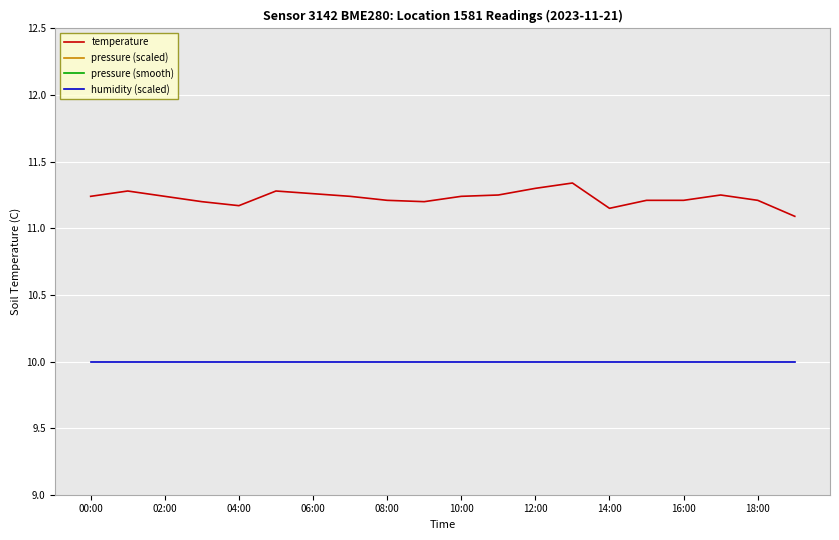

Reading right to left, transcribe all the data shown in this chart.

temperature: 11.1	11.2	11.2	11.2	11.2	11.2	11.3	11.3	11.2	11.2	11.2	11.2	11.2	11.3	11.3	11.2	11.2	11.2	11.3	11.2
pressure (scaled): 6.6	9.0	8.5	6.0	8.1	7.2	6.0	7.4	6.7	7.7	6.4	5.4	2.3	5.2	1.2	5.6	3.7	4.4	5.4	4.4
pressure (smooth): 8.0	7.5	7.6	7.7	7.2	6.9	7.1	7.0	6.8	6.7	5.7	5.4	4.1	4.0	3.6	4.0	4.1	4.7	4.5	4.7
humidity (scaled): 10.0	10.0	10.0	10.0	10.0	10.0	10.0	10.0	10.0	10.0	10.0	10.0	10.0	10.0	10.0	10.0	10.0	10.0	10.0	10.0